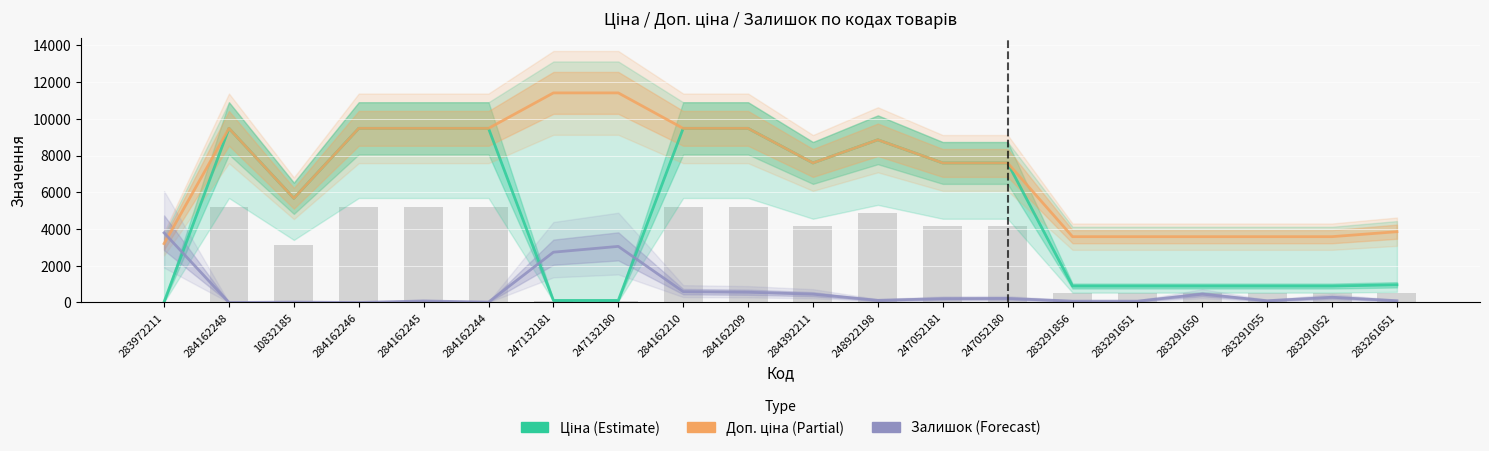

True or false: Доп. ціна (Partial) has a value of 3205.0 at 283972211.

True